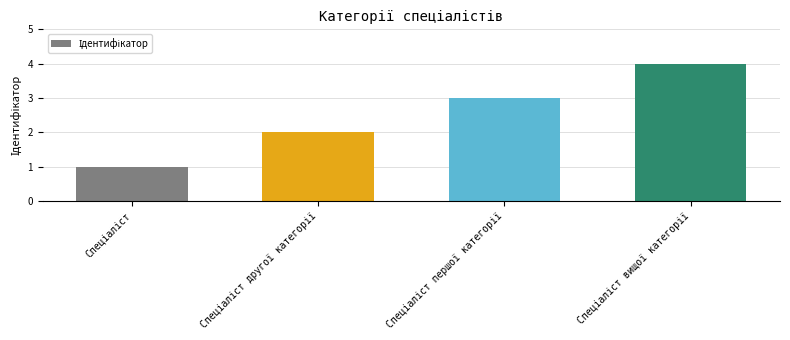

What is the difference between the maximum and minimum values?

3